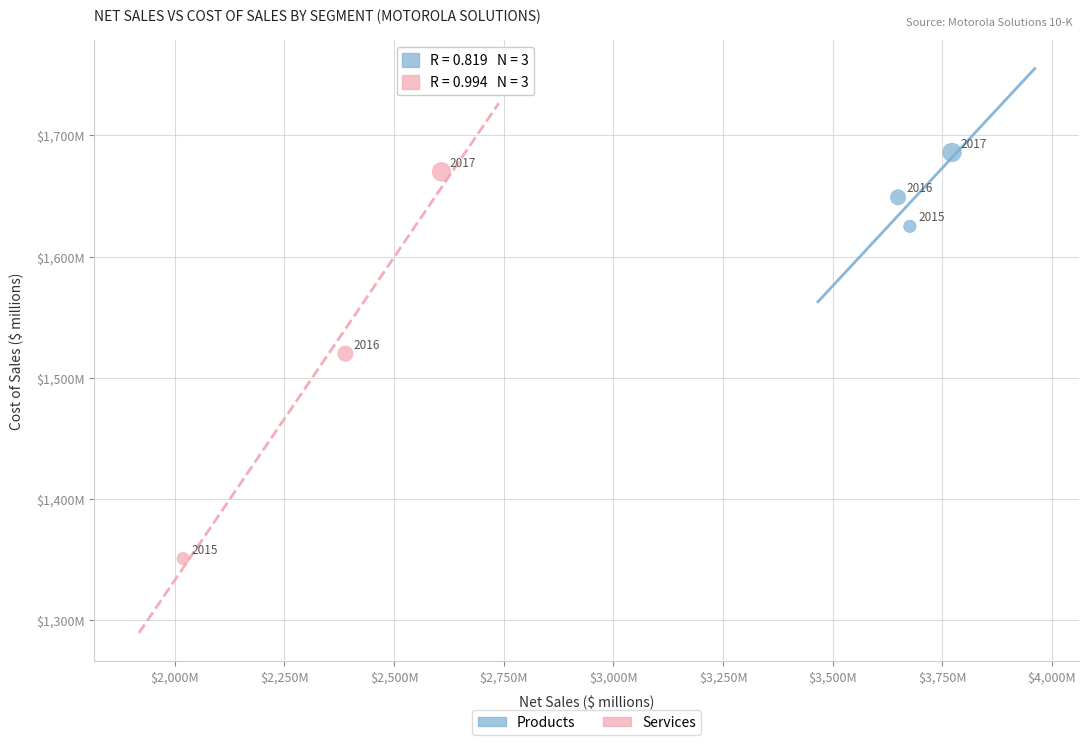

What are all the series names shown in the legend?

Products, Services